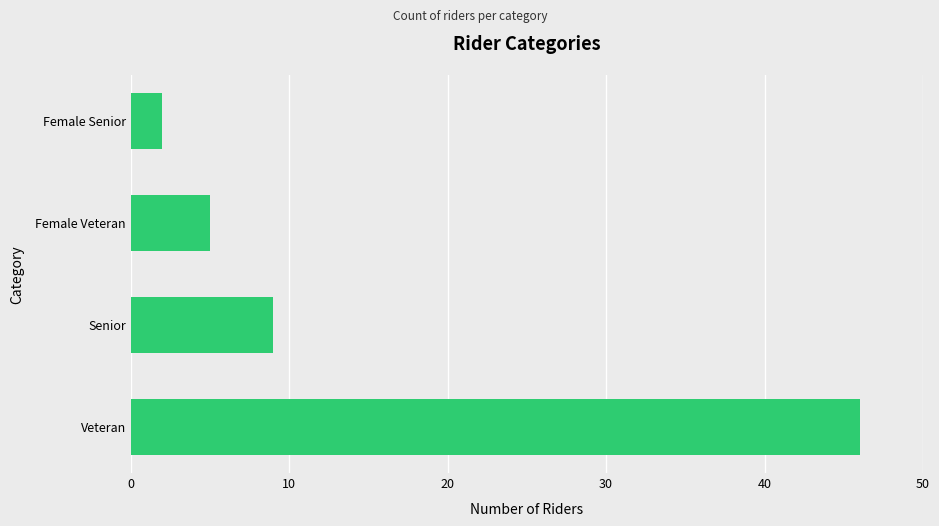

Where is the data nearest to the value 24?

Senior